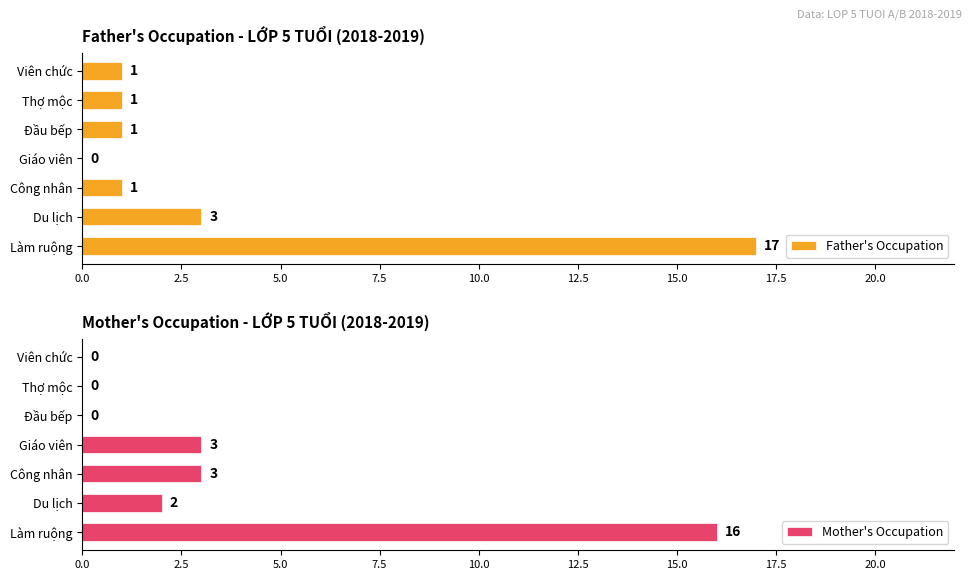

Is it true that Father's Occupation equals 17 at Làm ruộng?

True